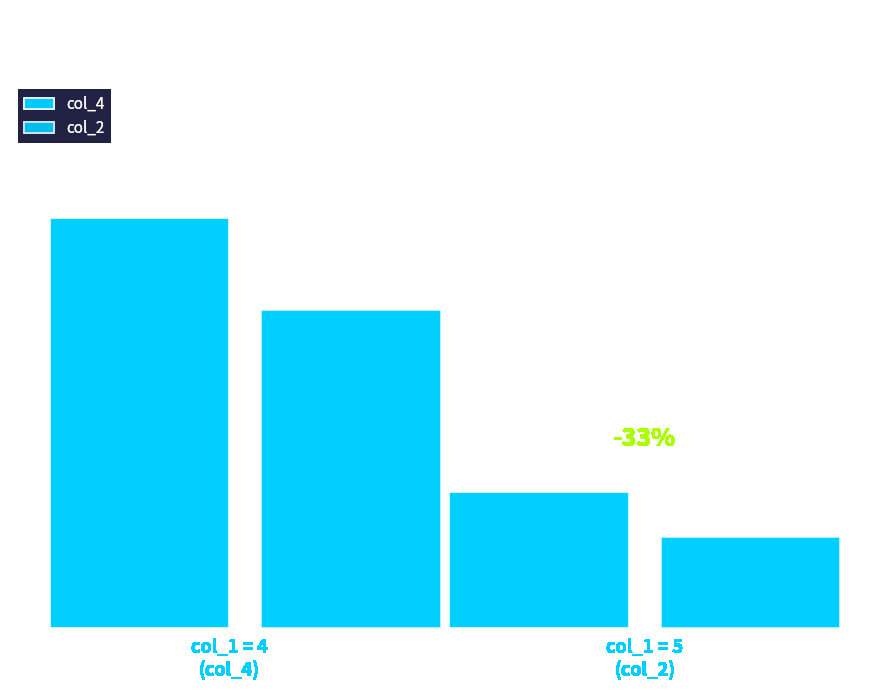

What is the maximum value for col_4?

9